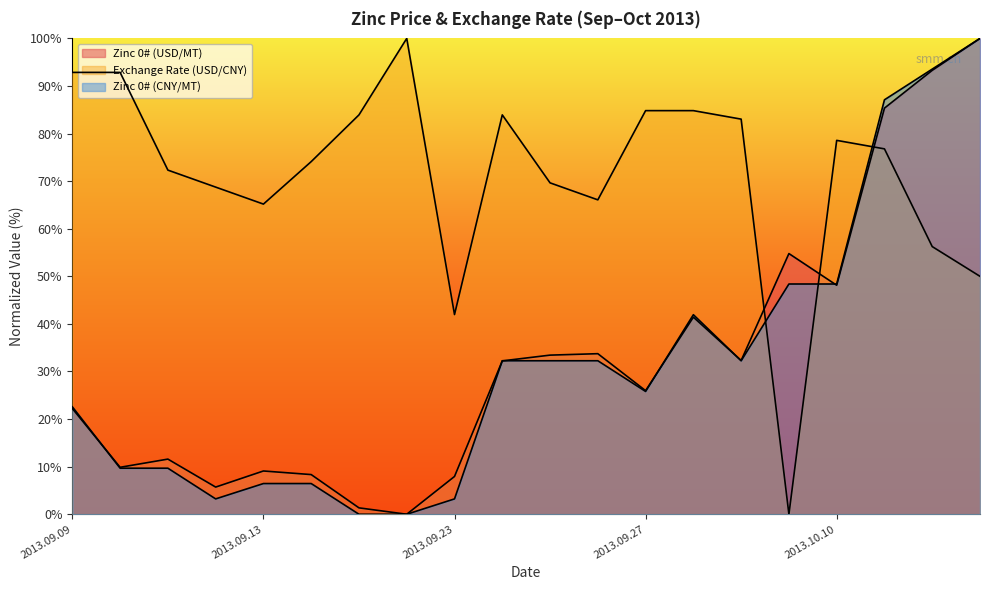

Which series has the widest spread of values?

Zinc 0# (USD/MT)